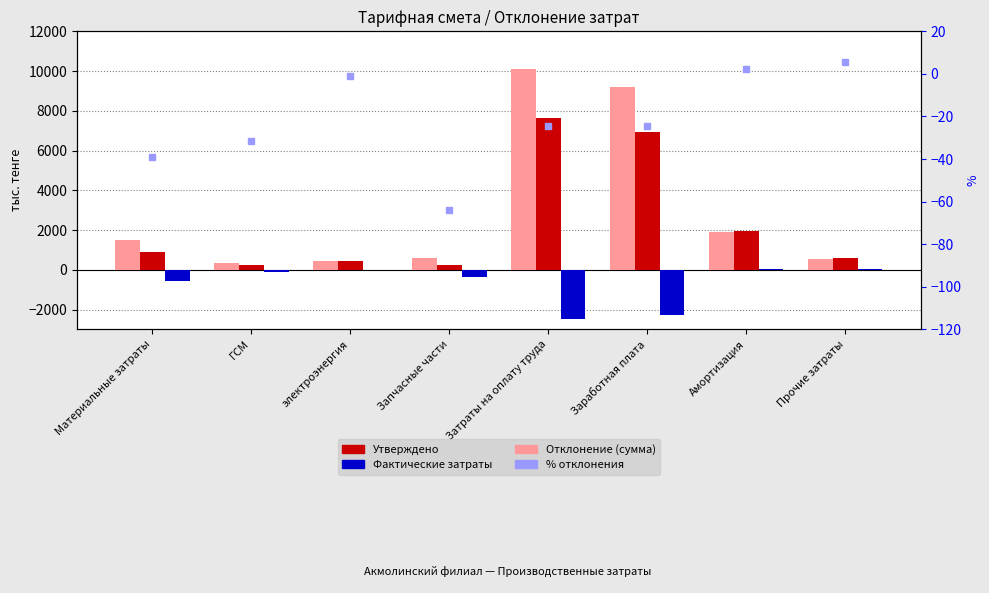

What is the total value across all series at электроэнергия?

893.2